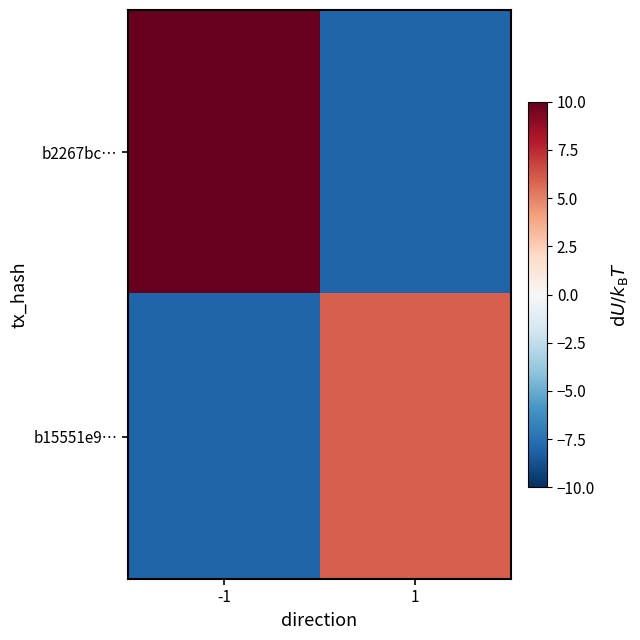

Which category has the lowest value across all series?

1